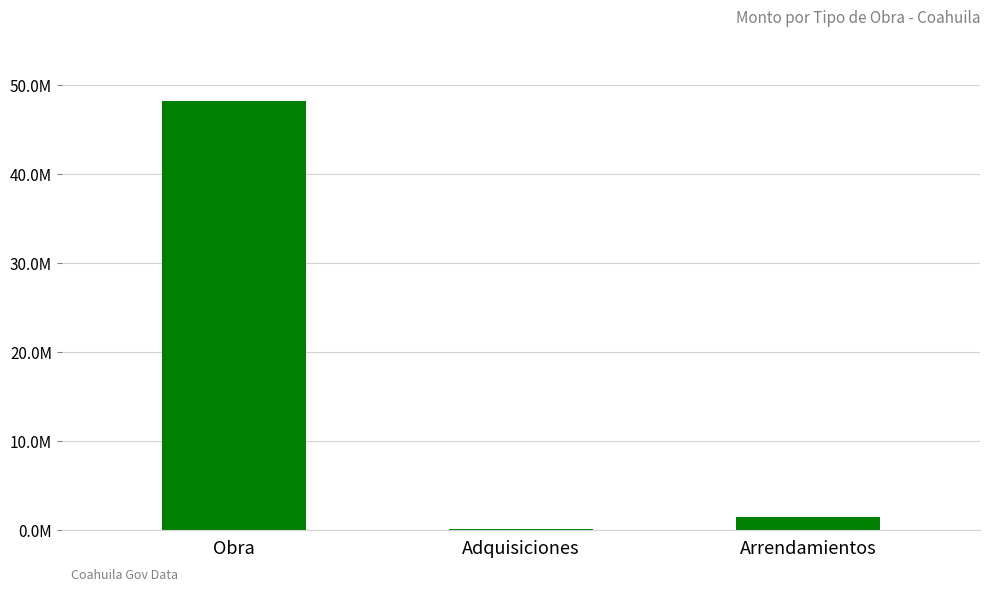

Reading left to right, what are all the values shown in this chart?

Obra=48234338.1	Adquisiciones=21924.0	Arrendamientos=1393890.0